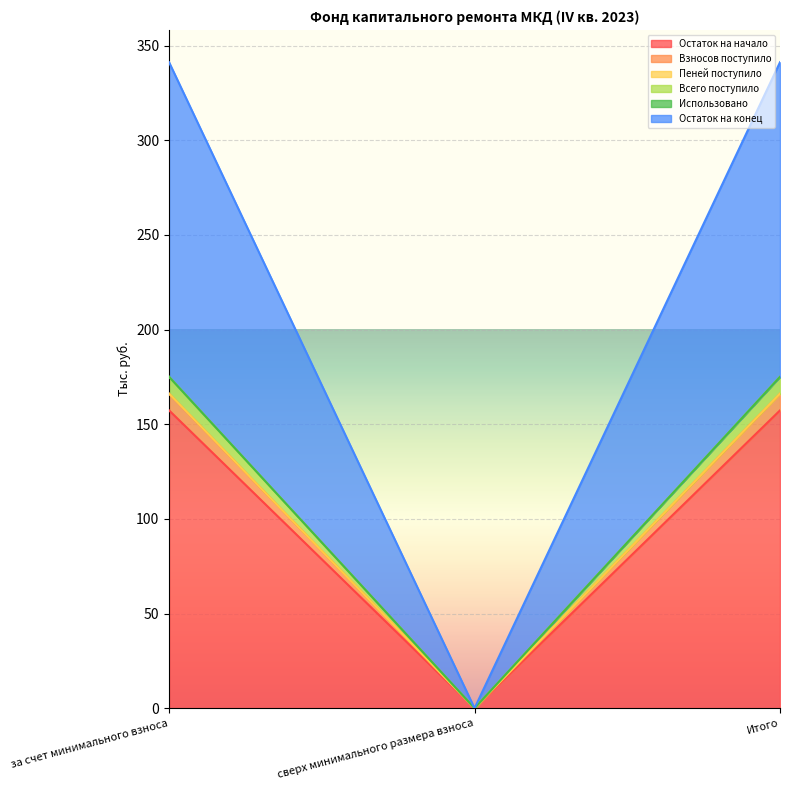

Is it true that Взносов поступило equals 61.4 at сверх минимального размера взноса?

False